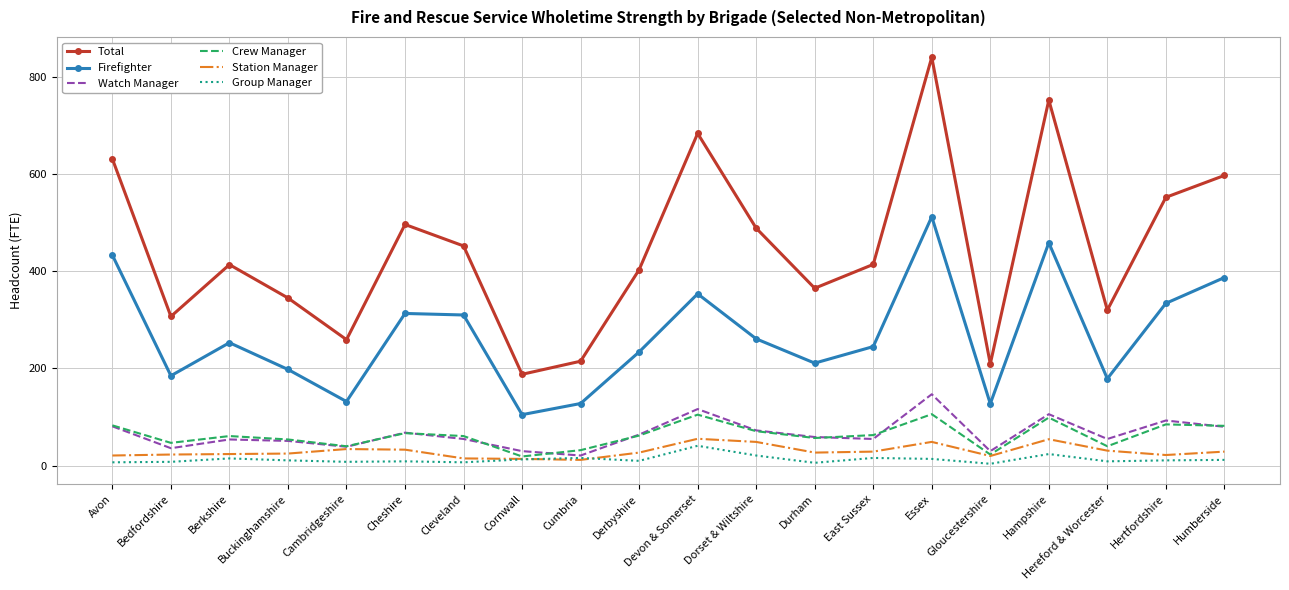

True or false: Crew Manager has a value of 23.0 at Gloucestershire.

True